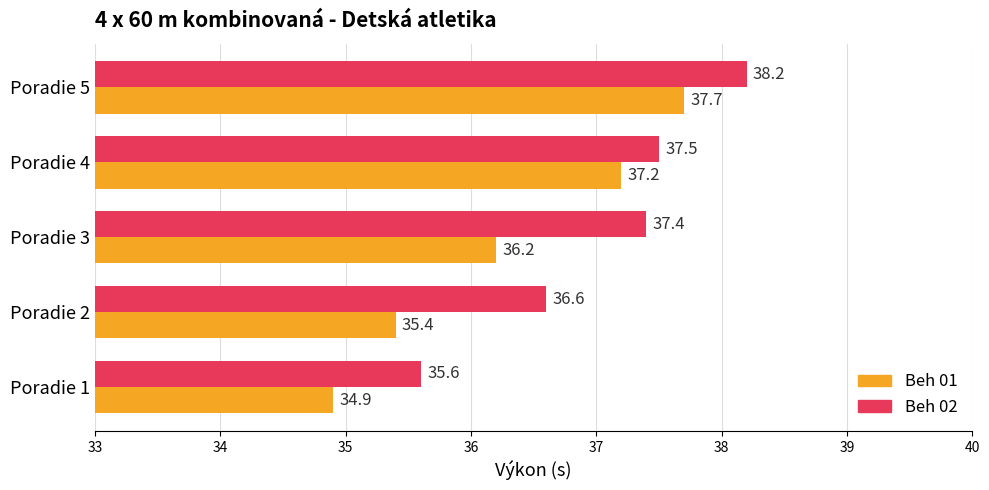

At which label is Beh 01 closest to 36?

Poradie 3